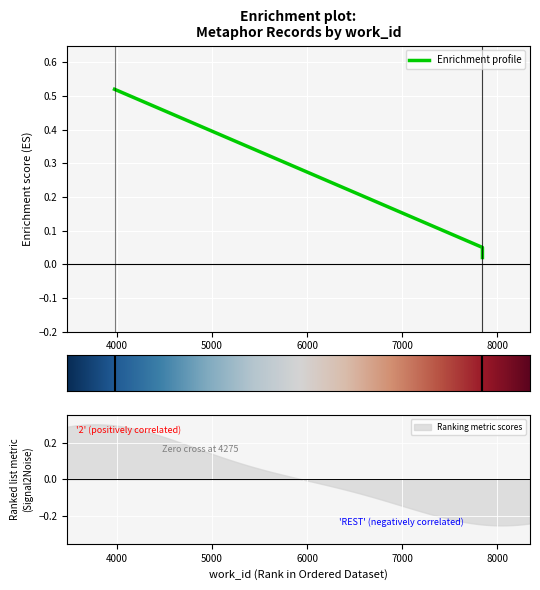

How many lines are shown in the chart?

1